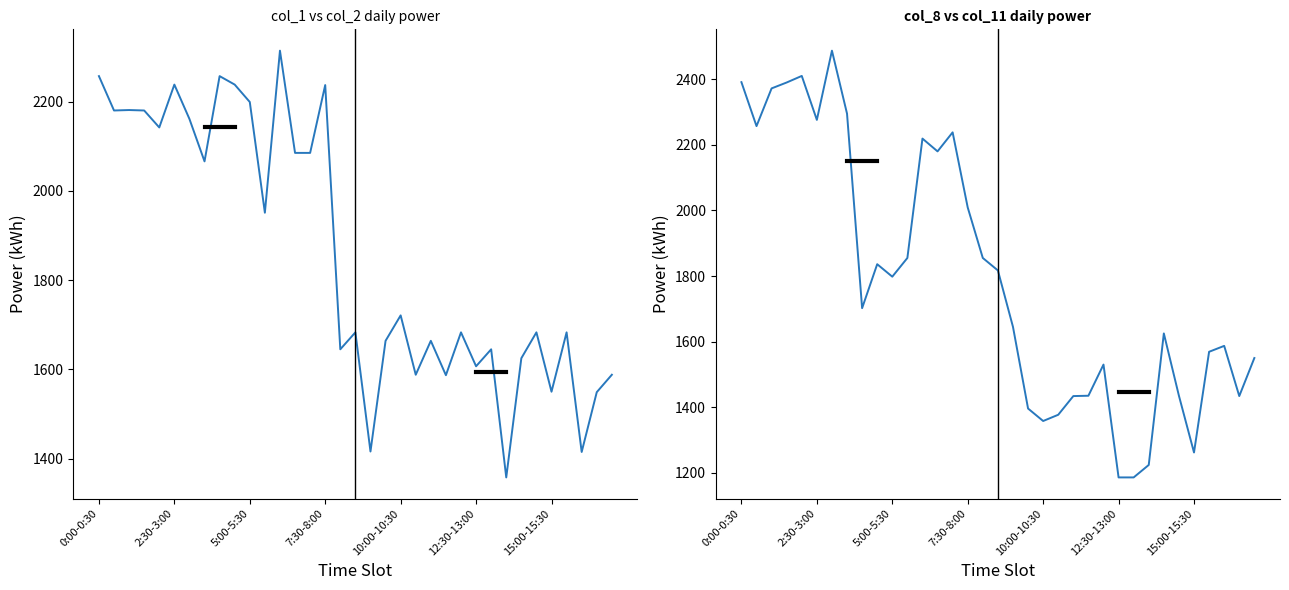

Which series changed the most between 26 and 32?

col_8 (2019-09-08)